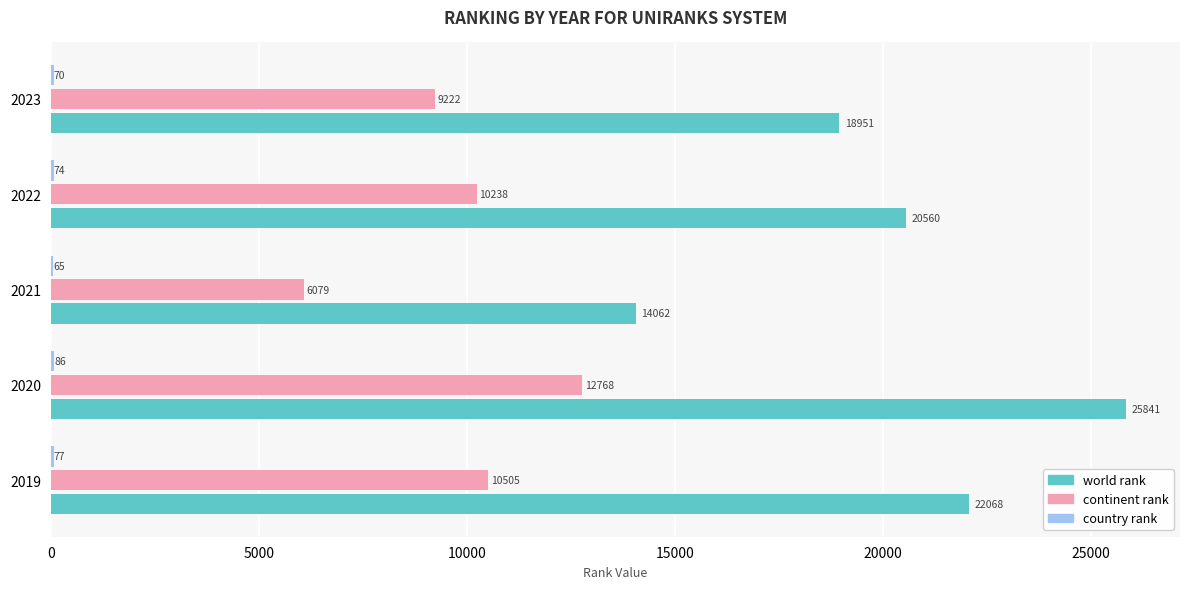

Is it true that continent rank equals 3253 at 2020?

False